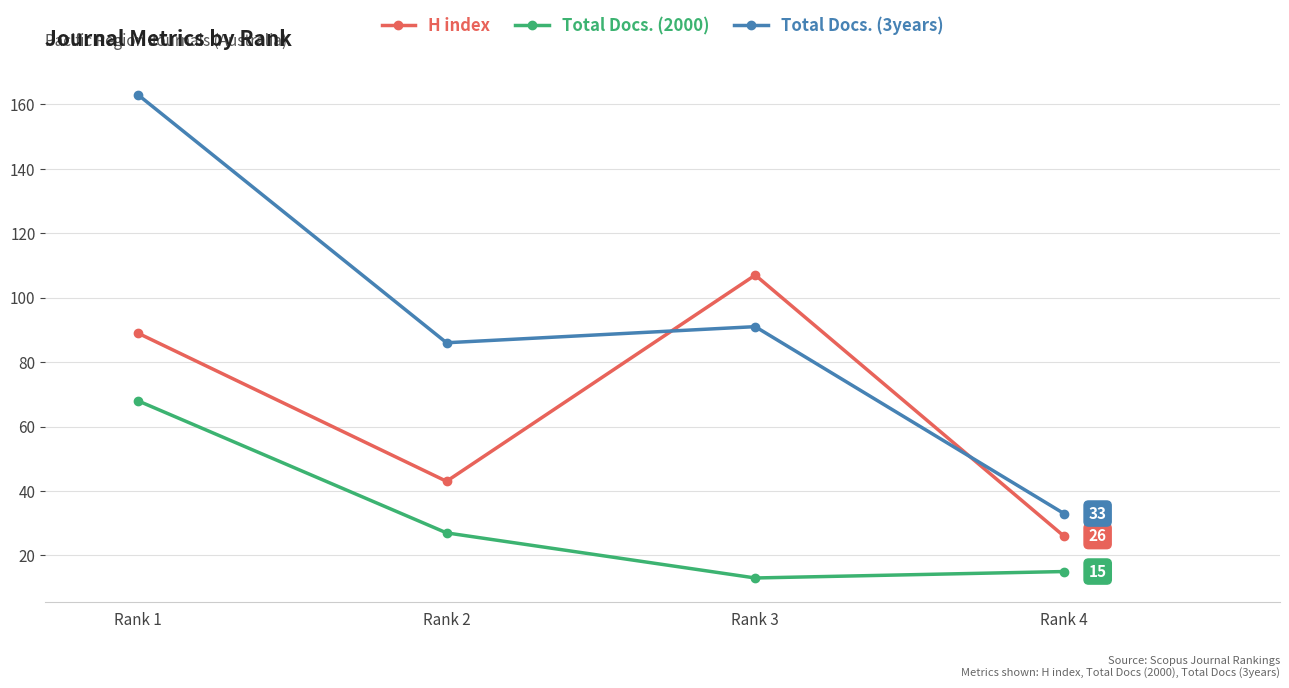

What is the total value across all series at Rank 3?

211